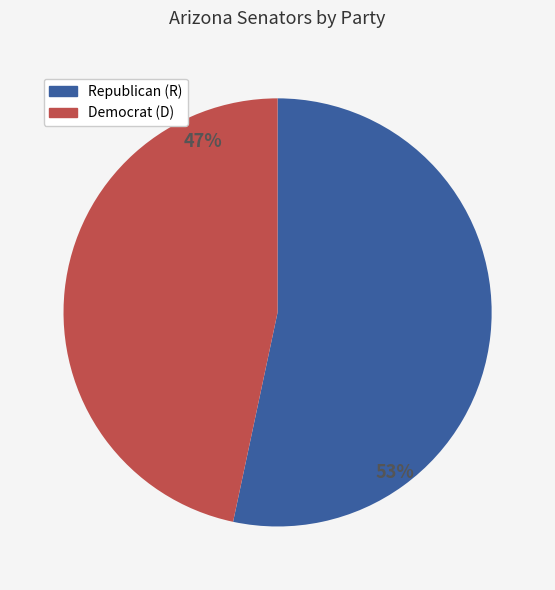

To the nearest percent, what is the average slice percentage?

50%